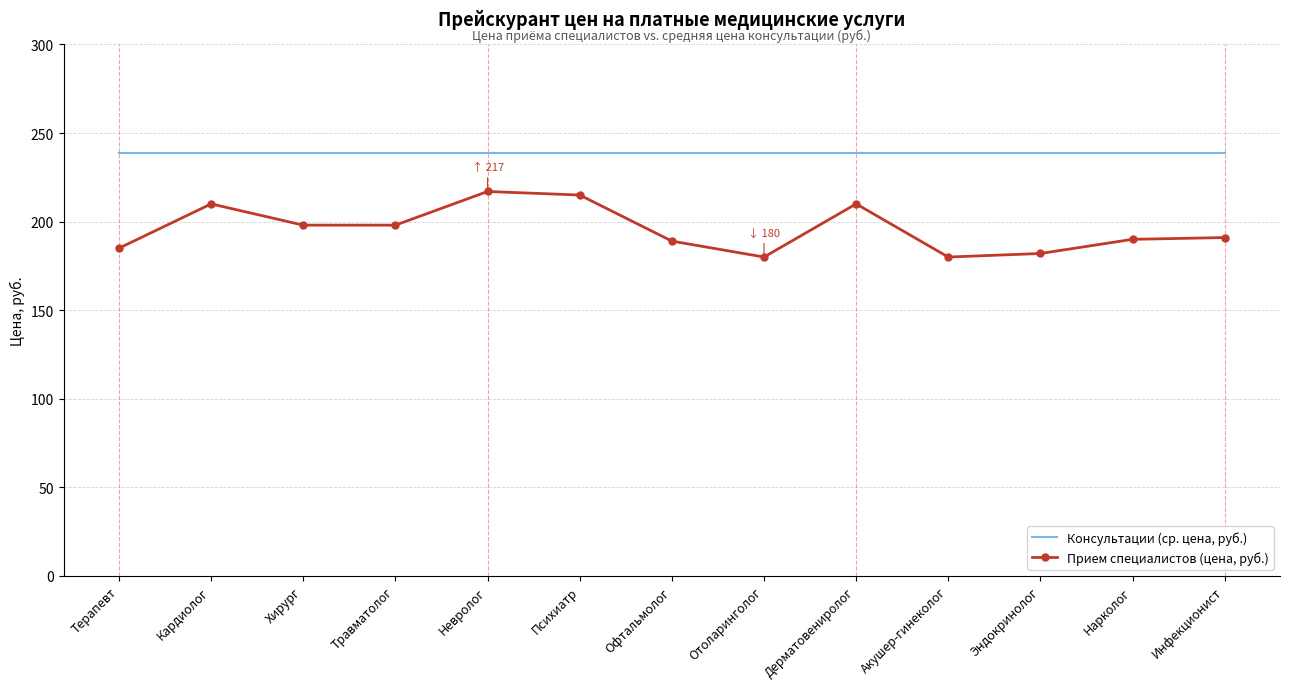

Rank the series by their maximum value, from lowest to highest.

Прием специалистов (цена, руб.), Консультации (ср. цена, руб.)